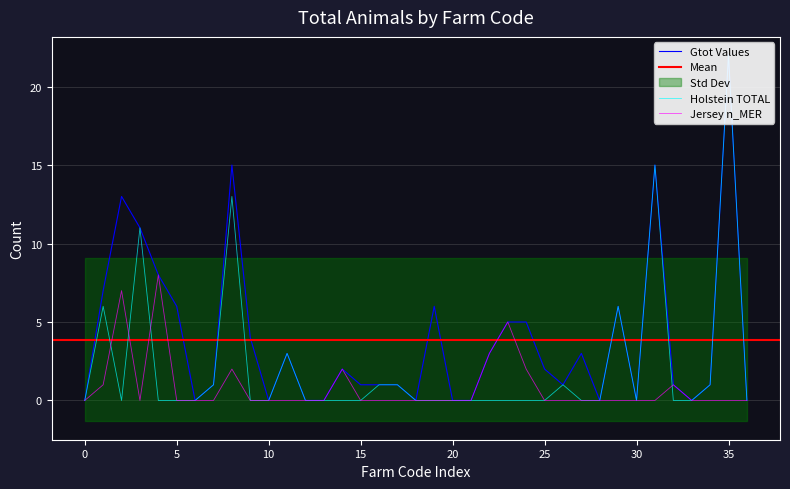

What is the greatest value displayed?

22